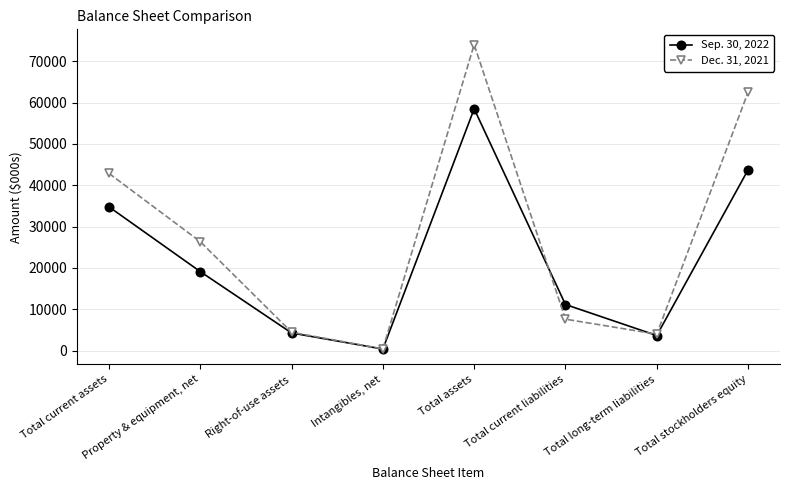

Does the chart have visible grid lines?

Yes